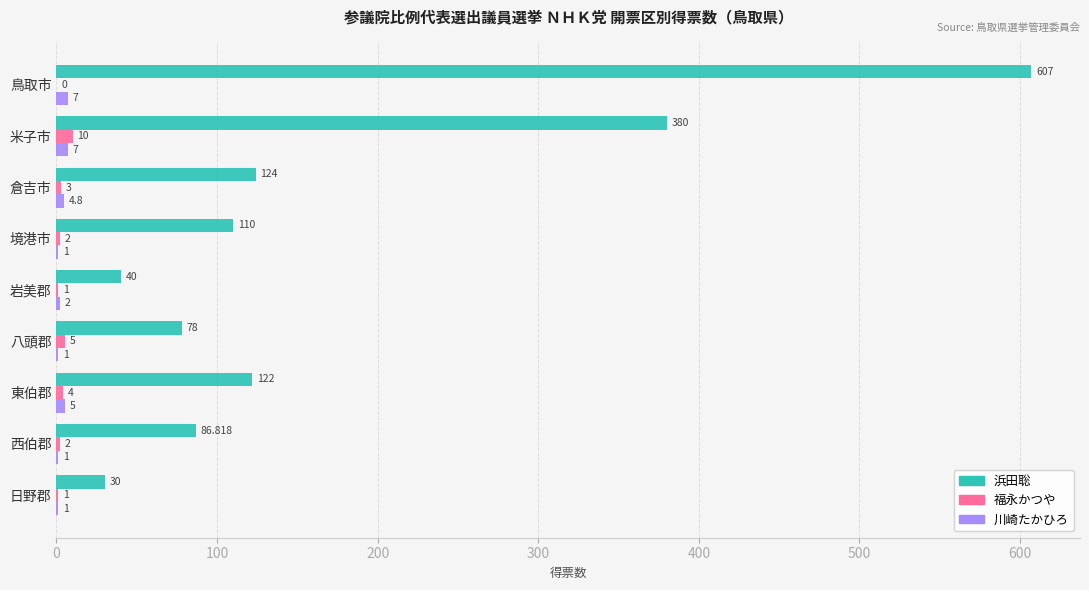

At which label is 川崎たかひろ closest to 4?

倉吉市